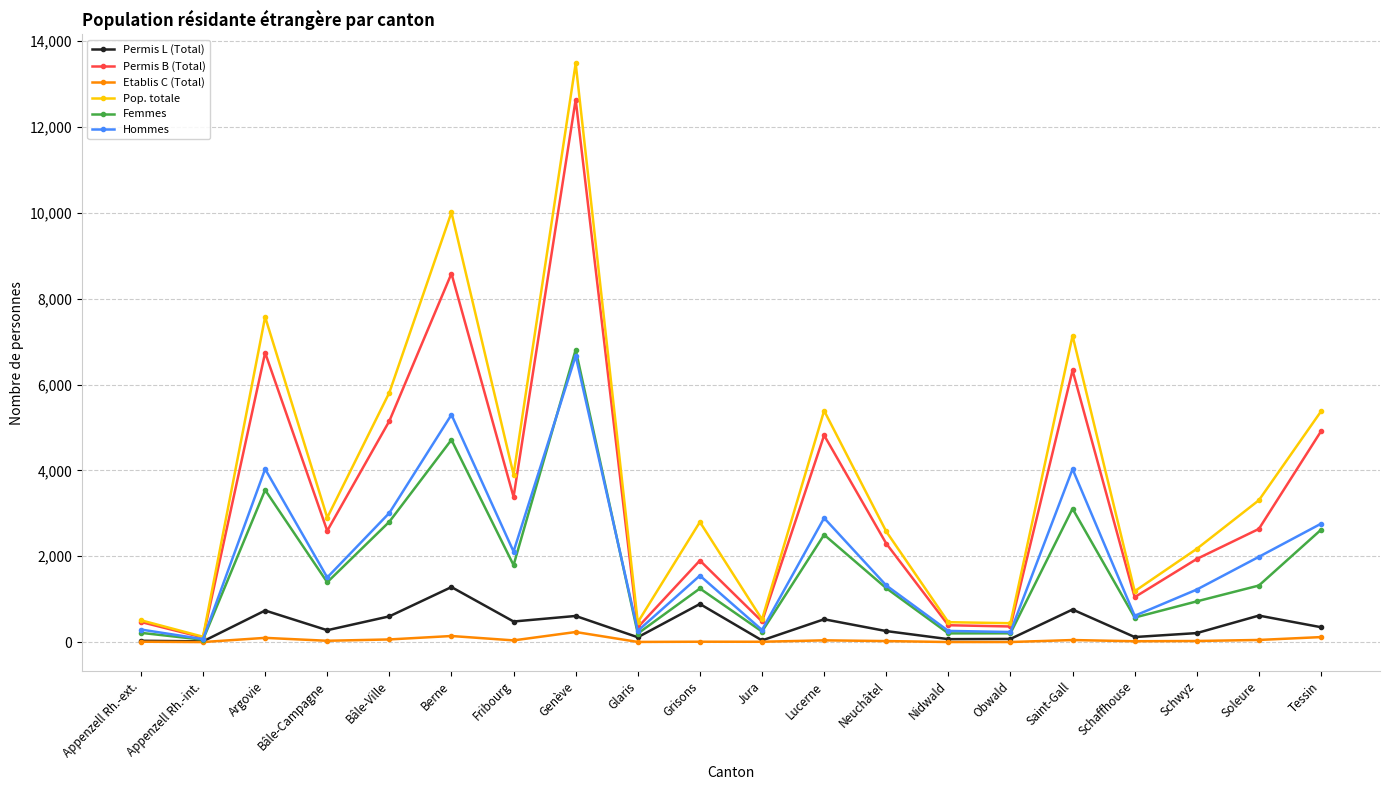

At which category is the sum across all series the highest?

Genève